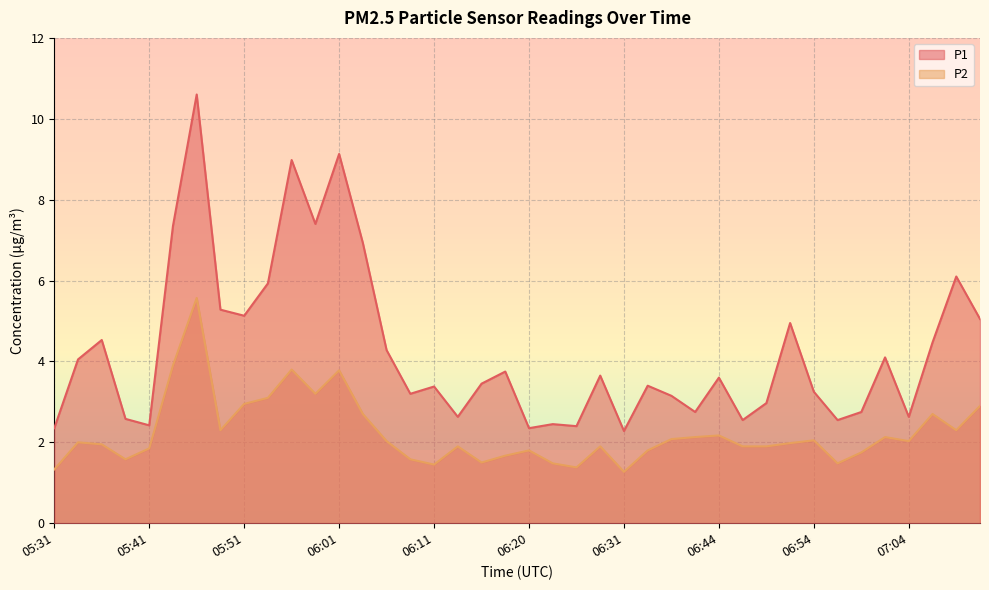

At which label does P1 first exceed 3?

05:33